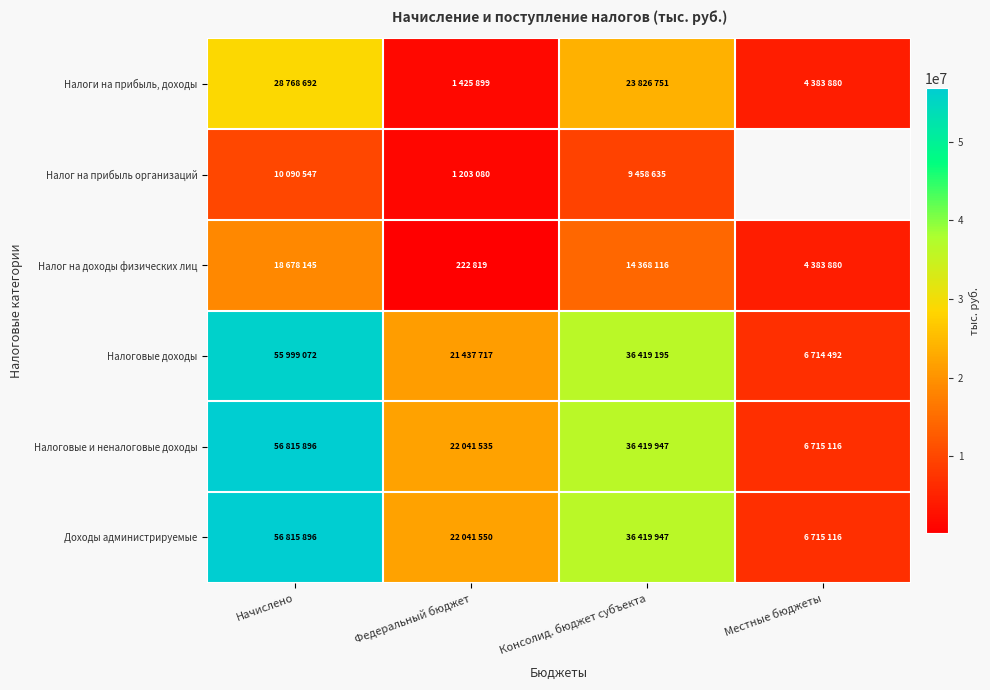

How many values in the Налог на доходы физических лиц series are below 14368116?

2